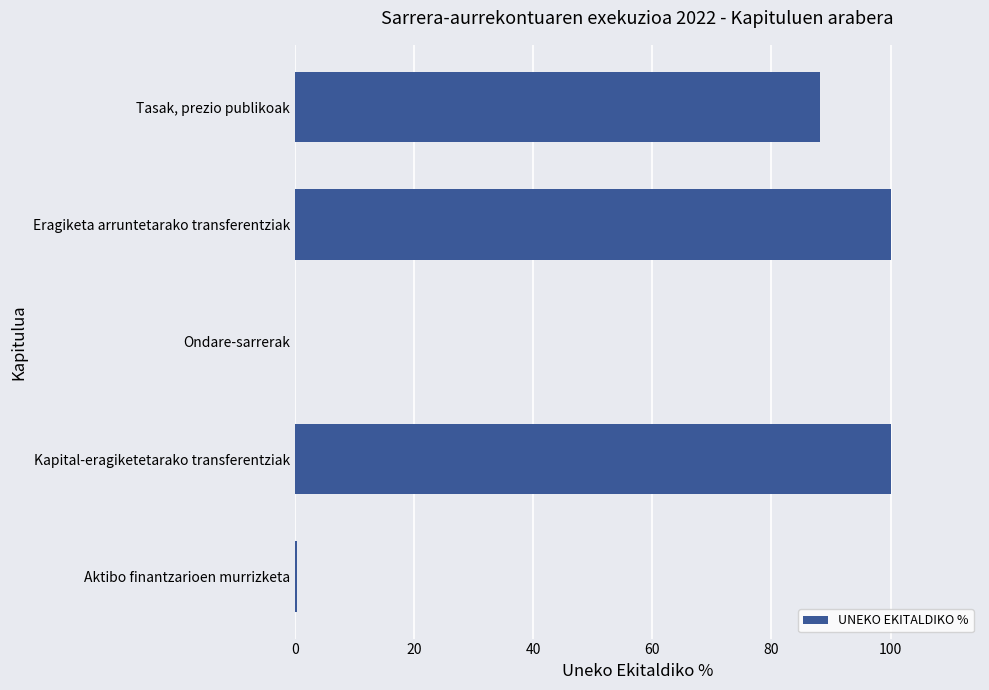

Which has a higher value, Kapital-eragiketetarako transferentziak or Ondare-sarrerak?

Kapital-eragiketetarako transferentziak